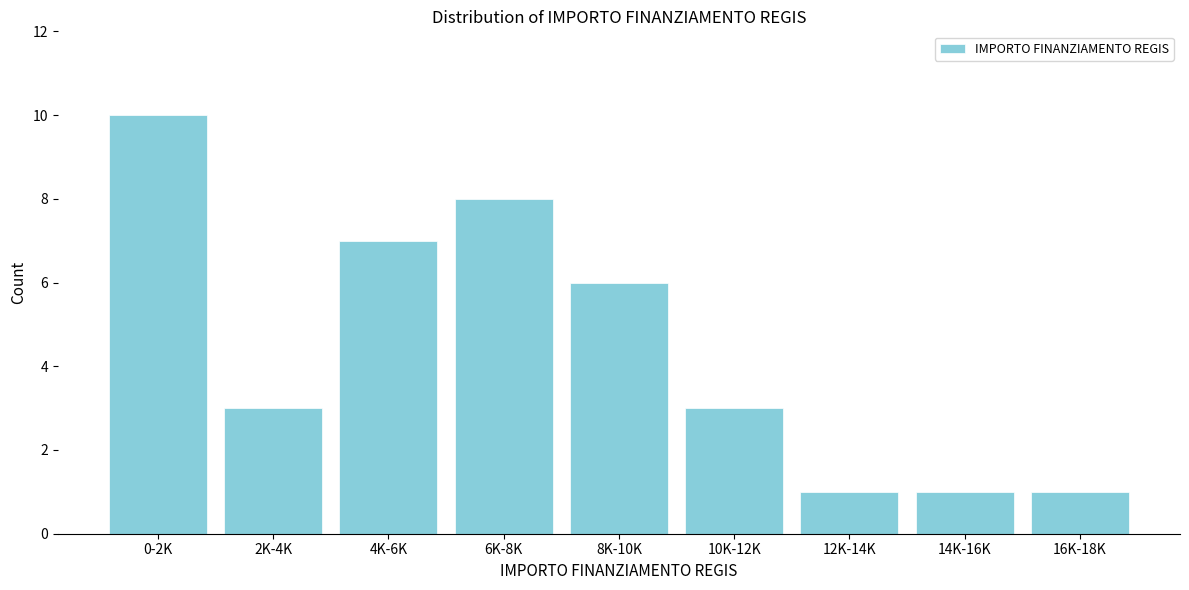

Reading left to right, list all the values displayed in this chart.

10	3	7	8	6	3	1	1	1